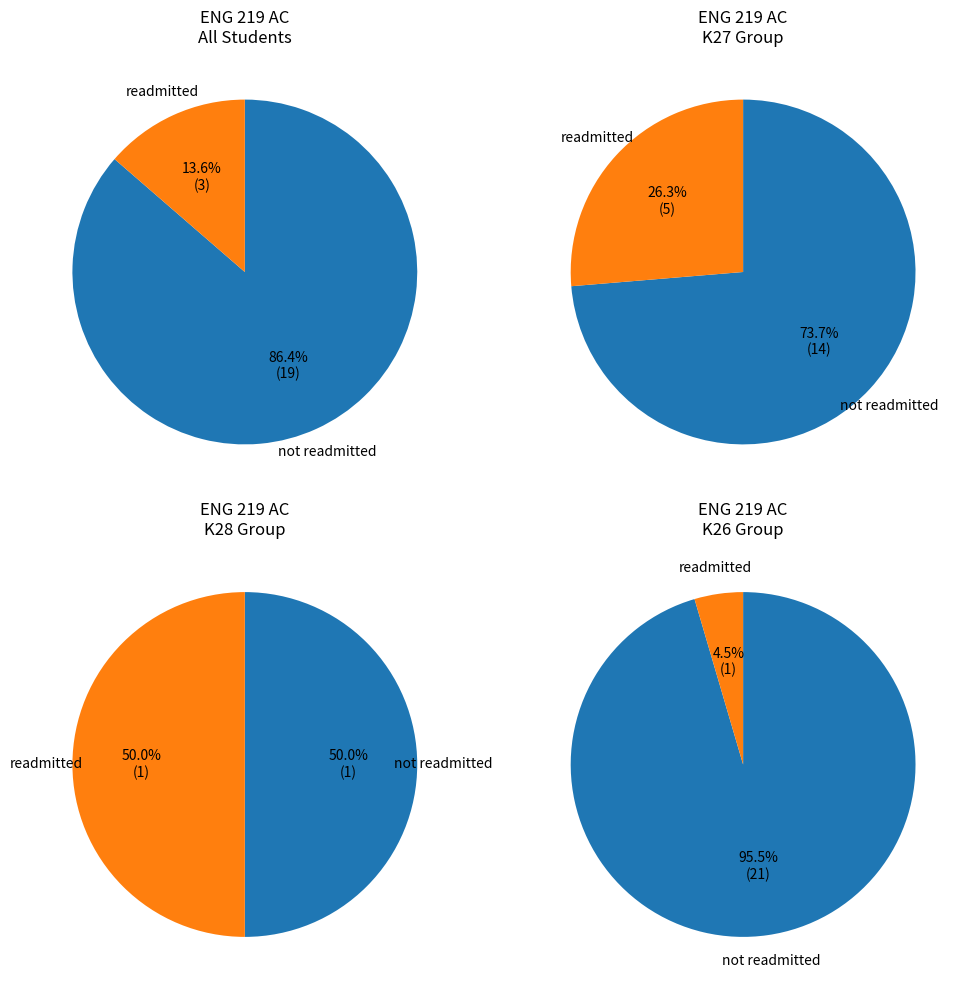

Is it true that K27QTM is 8% of the pie?

False